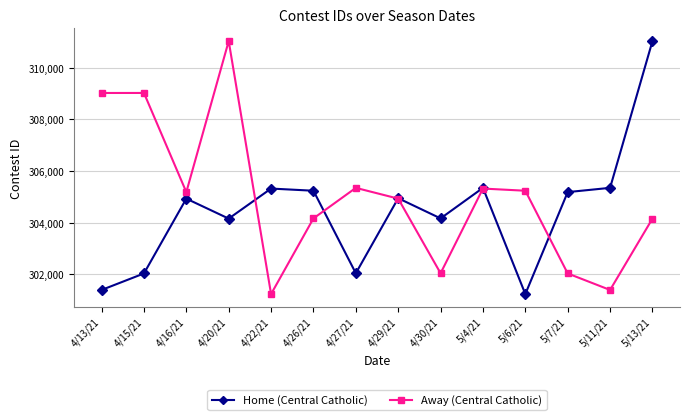

True or false: Home (Central Catholic) has a value of 517757 at 5/13/21.

False